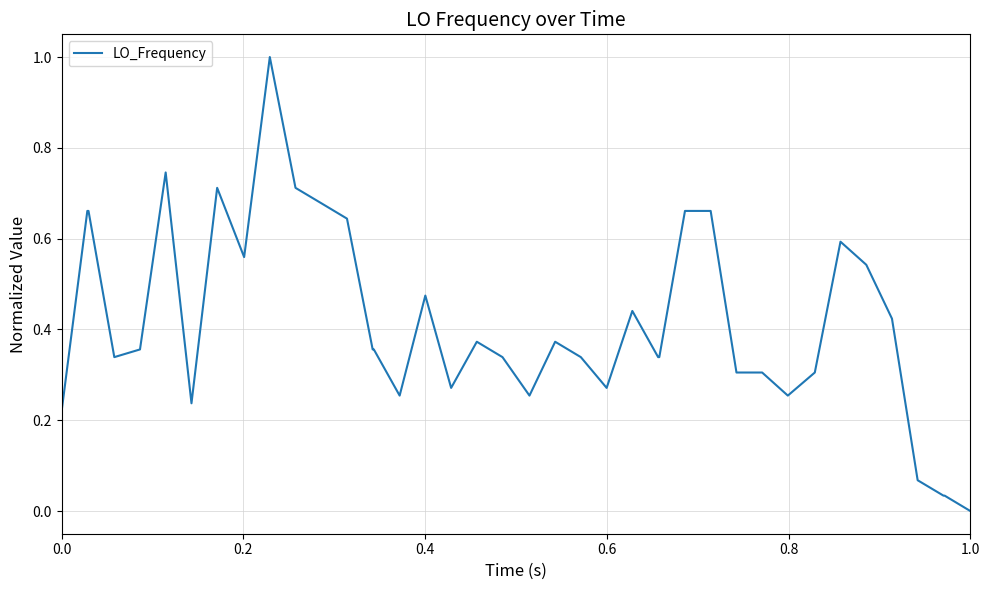

What is the maximum value shown in the chart?

1.0